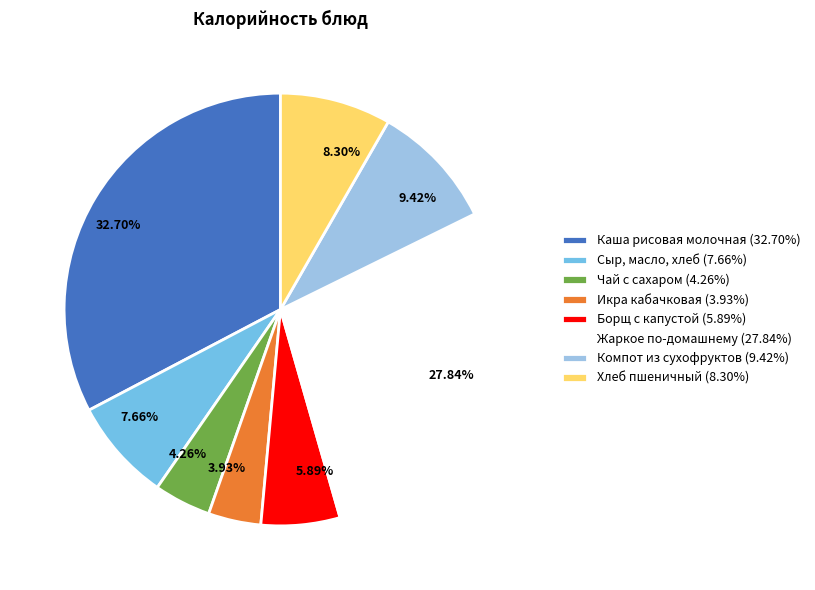

What portion of the pie excludes Каша рисовая молочная?

67.3%